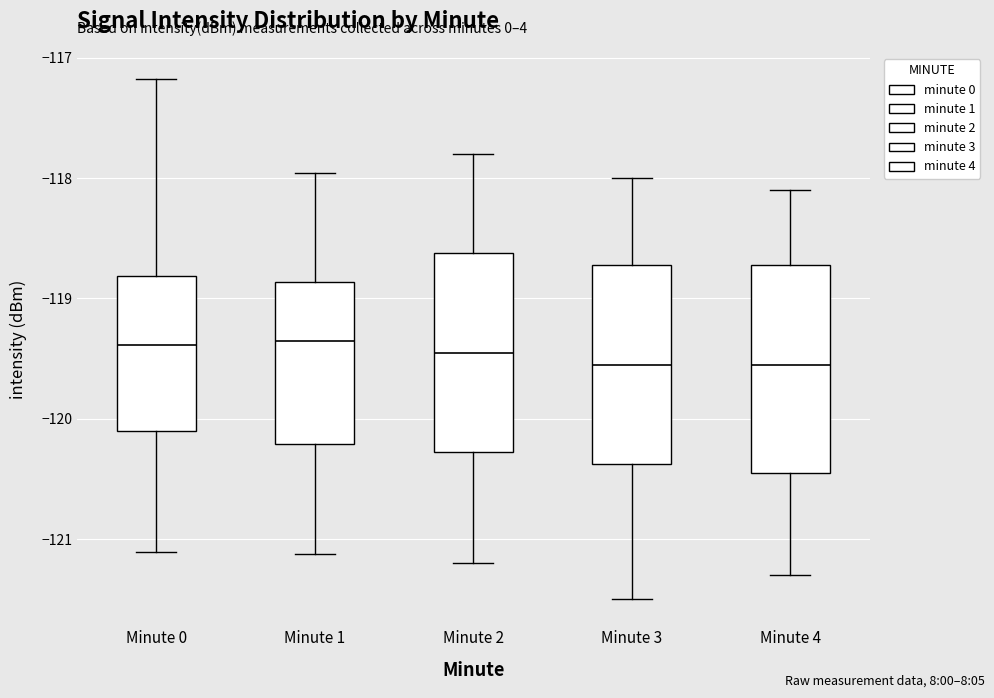

Reading left to right, transcribe this box plot: for each box, give where its median line is, the range the box spans, and where its two whiskers end, as read against the y-axis. The values are not printed on the chart, so give them approximately, as read against the axis.

Minute 0: median -119.4, box -120.1 to -118.8, whiskers -121.1 to -117.2
Minute 1: median -119.4, box -120.2 to -118.9, whiskers -121.1 to -118.0
Minute 2: median -119.4, box -120.3 to -118.6, whiskers -121.2 to -117.8
Minute 3: median -119.5, box -120.4 to -118.7, whiskers -121.5 to -118.0
Minute 4: median -119.5, box -120.4 to -118.7, whiskers -121.3 to -118.1